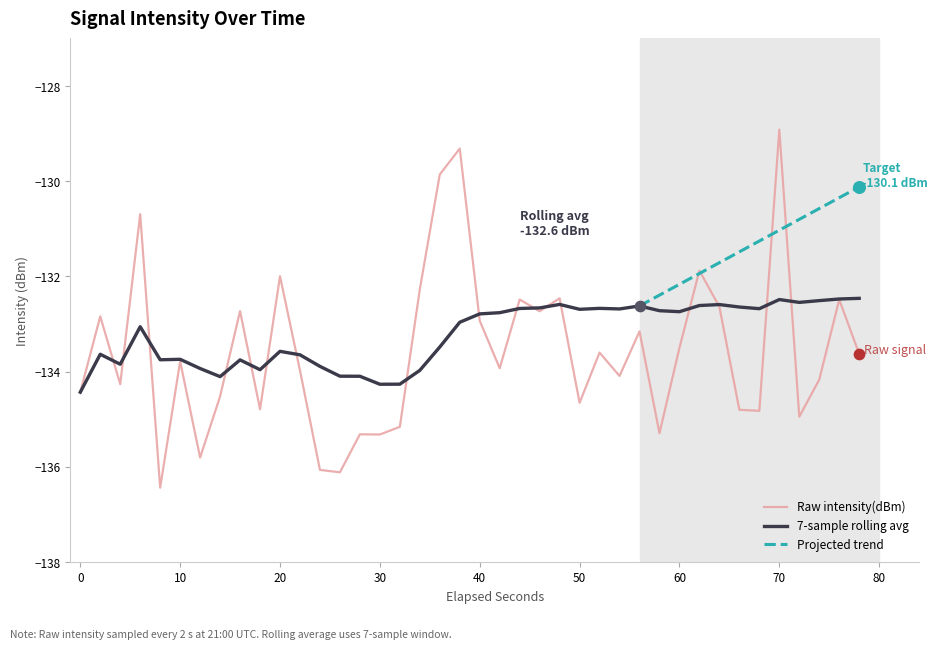

What is the minimum value for Raw intensity(dBm)?

-136.4